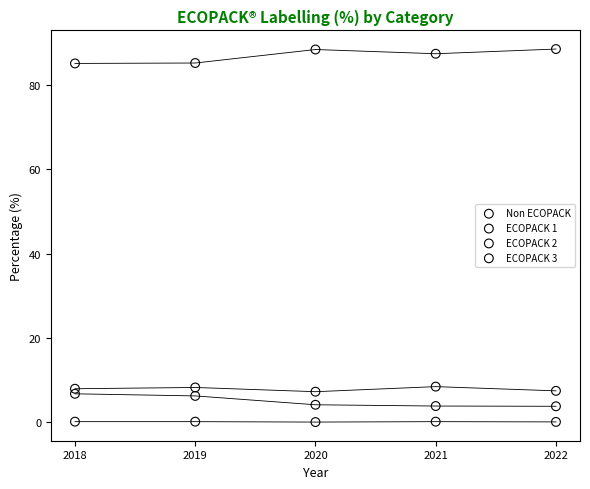

Which series contains the lowest Y value?

Non ECOPACK